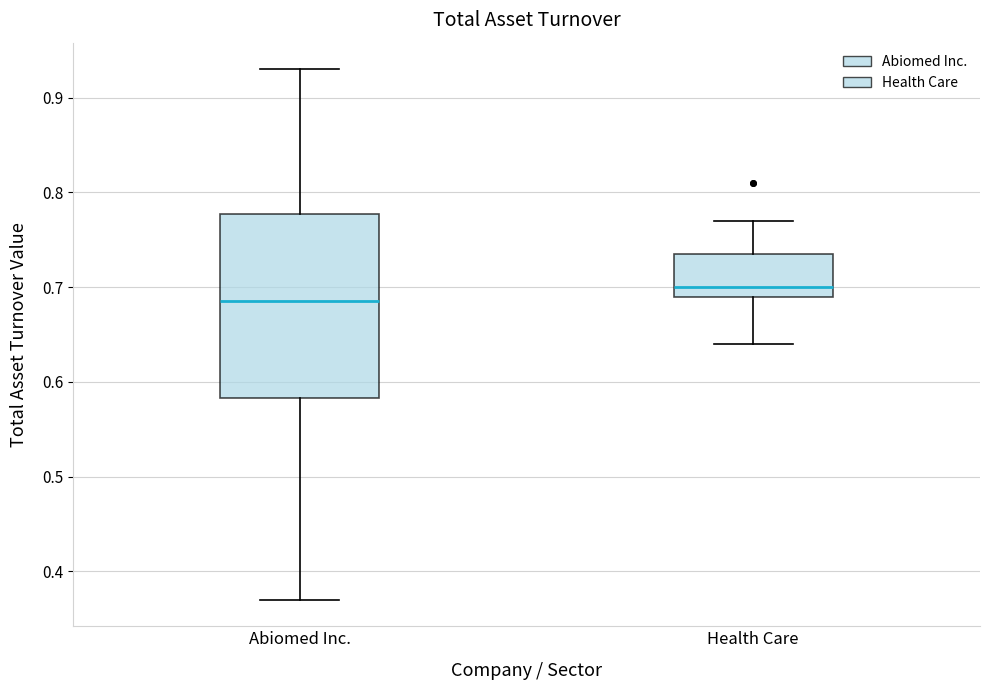

Where does the upper whisker of the box for Health Care end on the y-axis? The values are not printed on the chart, so give them approximately, as read against the axis.

0.77